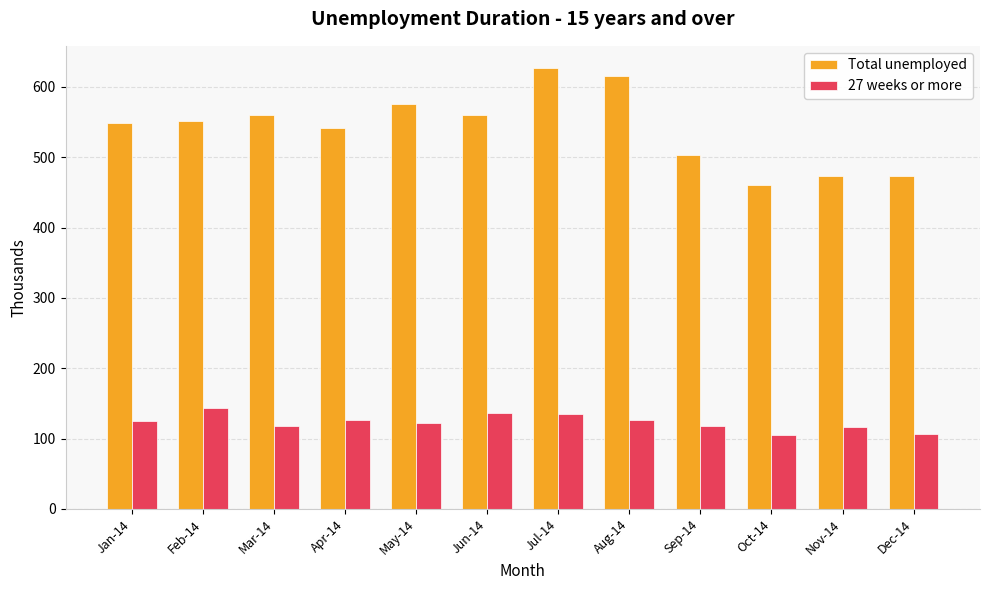

What is the label of the 7th bar from the right?

Jun-14